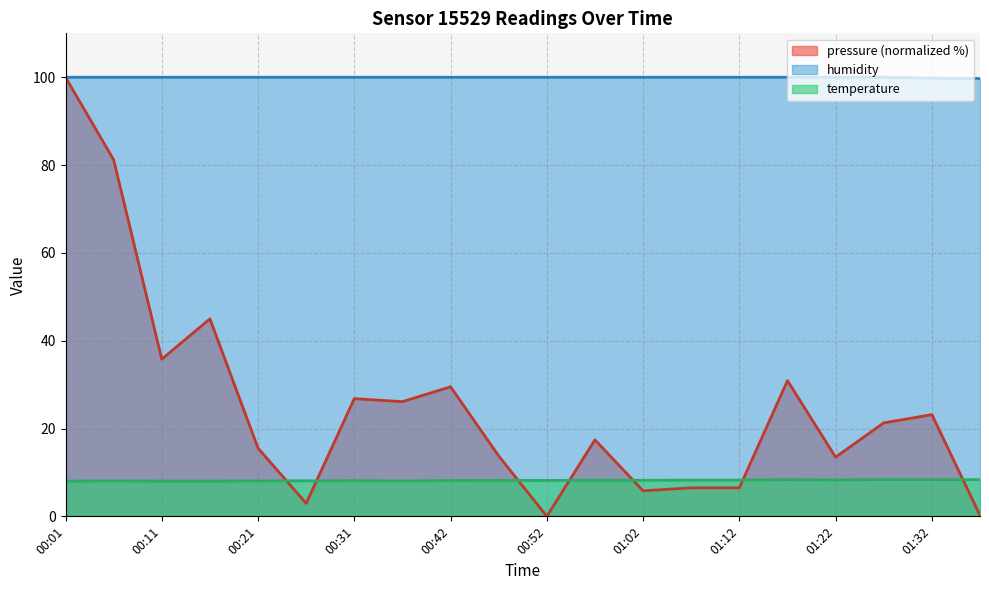

Rank the series by their maximum value, from lowest to highest.

temperature, pressure, humidity